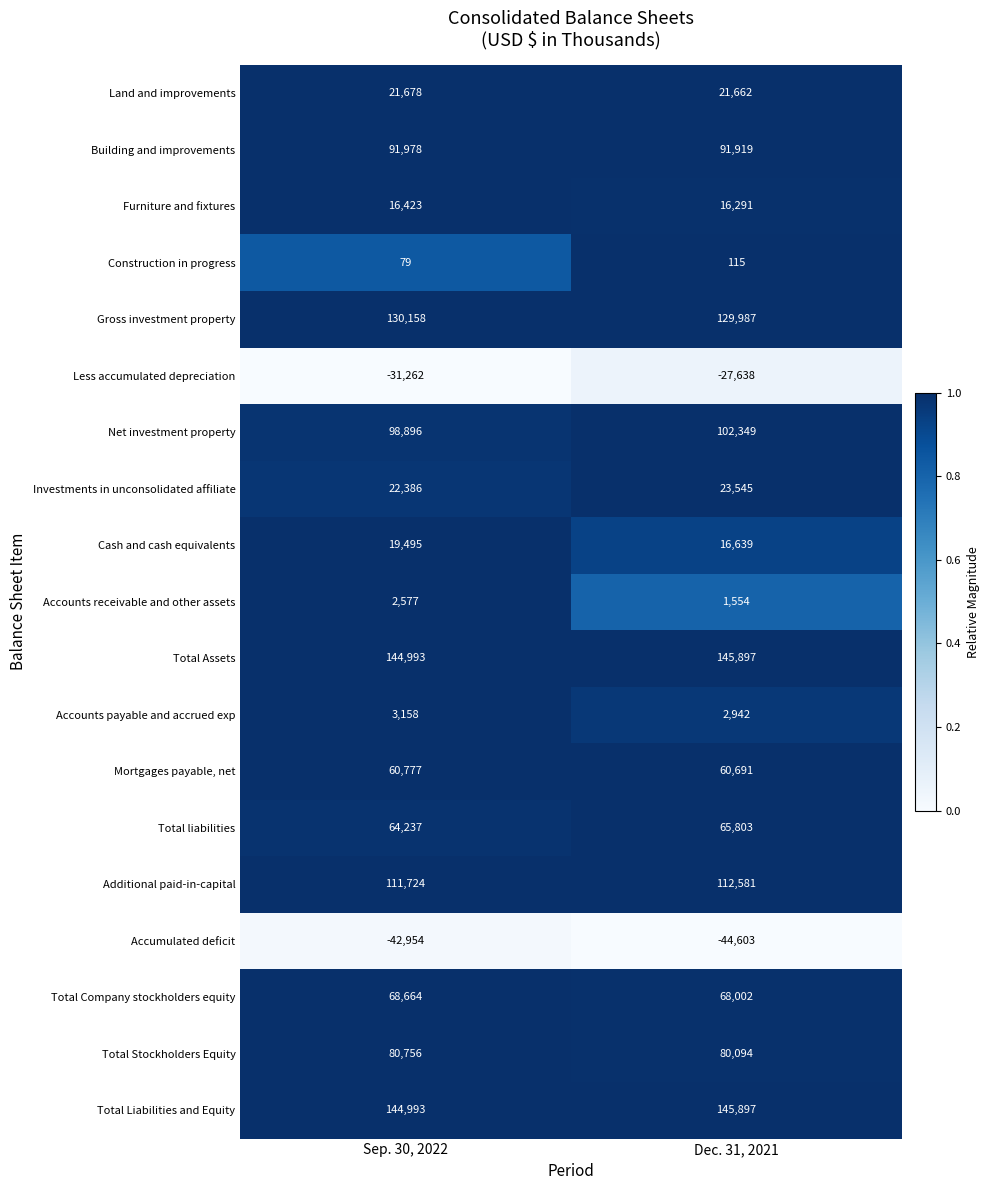

What is the maximum value for Additional paid-in-capital?

112581